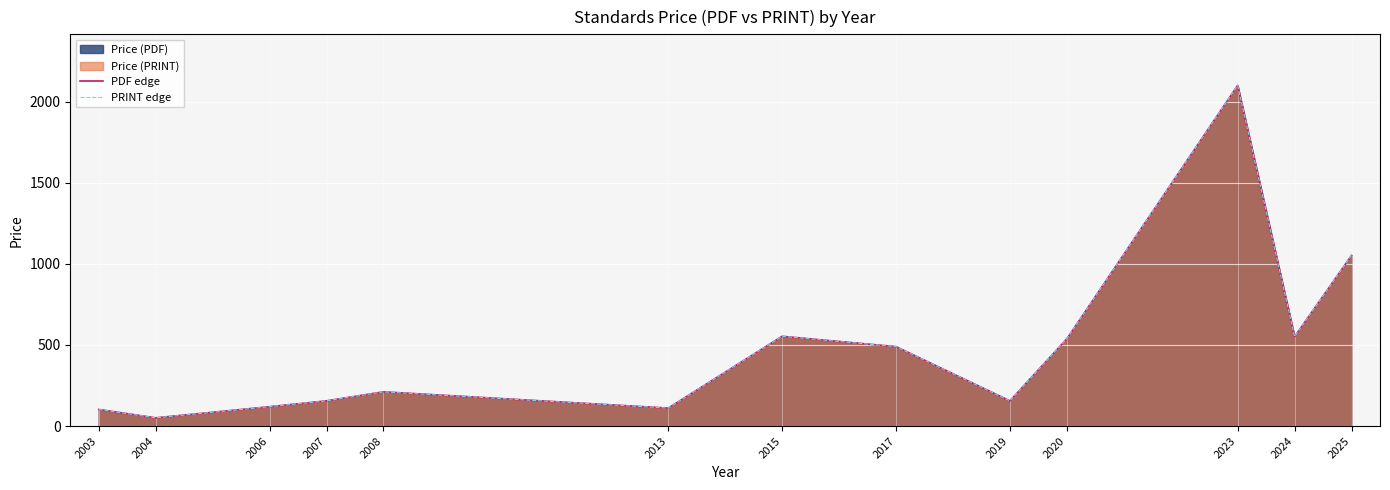

Is the value of PRINT edge at 2013 greater than the value of PDF edge at 2015?

No